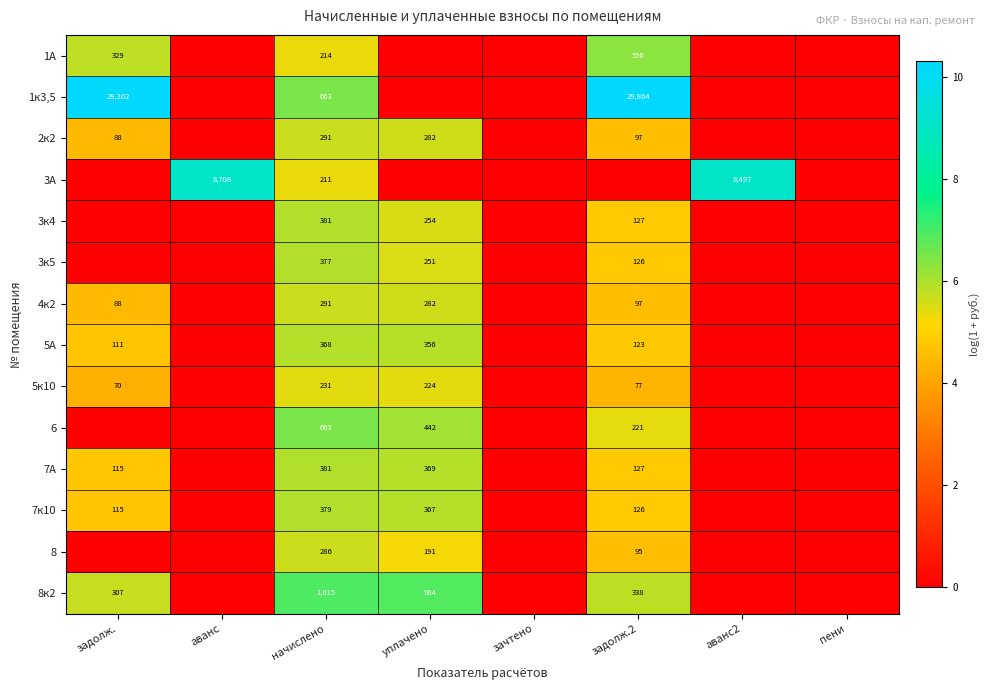

The value of 7А at уплачено is 228. True or false?

False